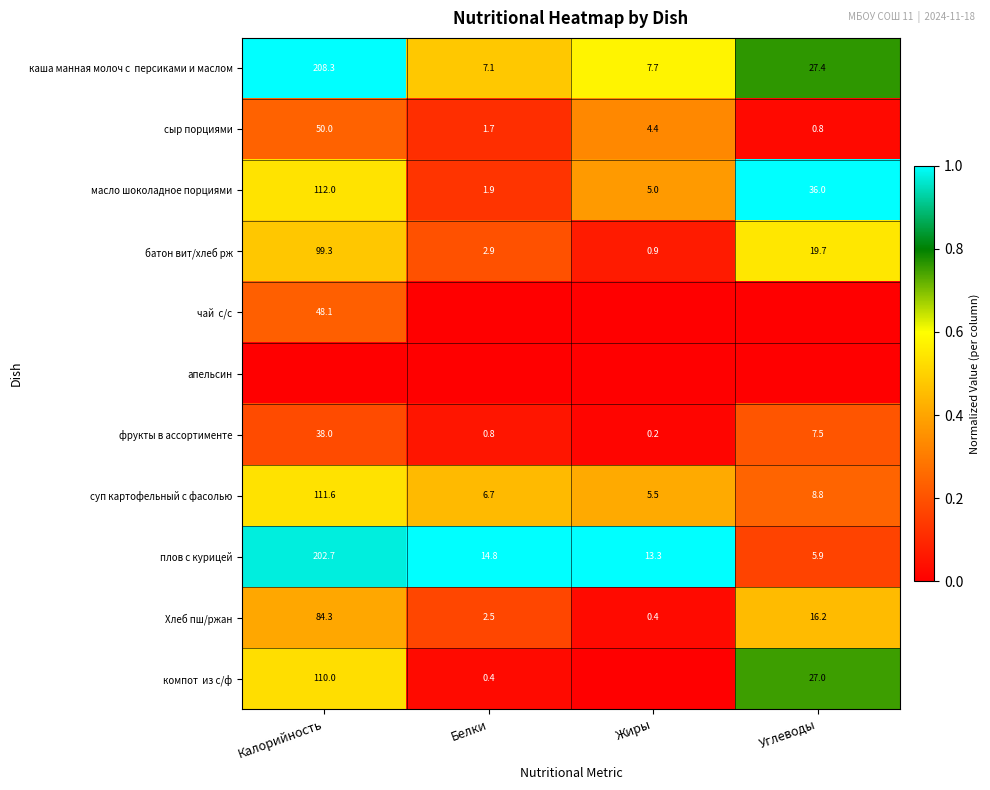

Rank the categories by Хлеб пш/ржан value from lowest to highest.

Жиры, Белки, Углеводы, Калорийность